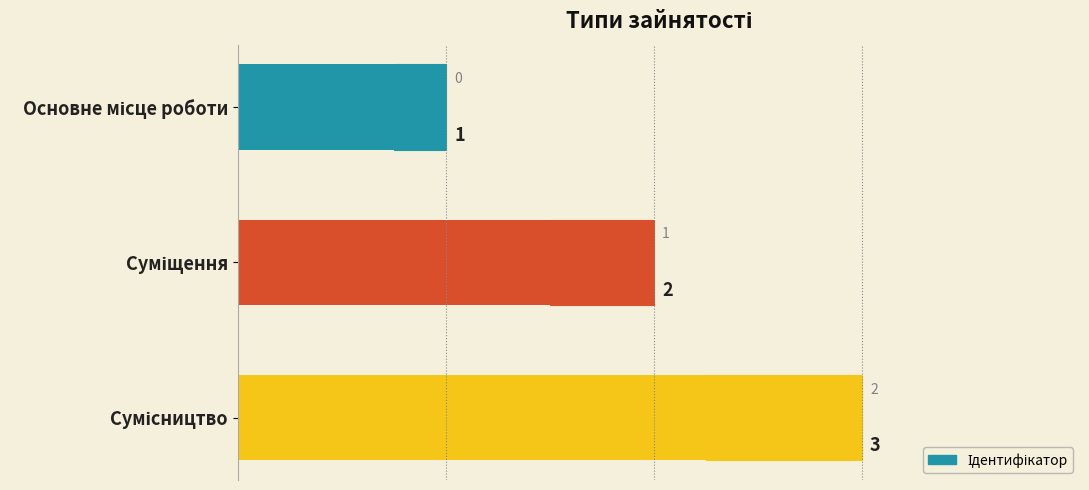

Which has a higher value, Основне місце роботи or Суміщення?

Суміщення